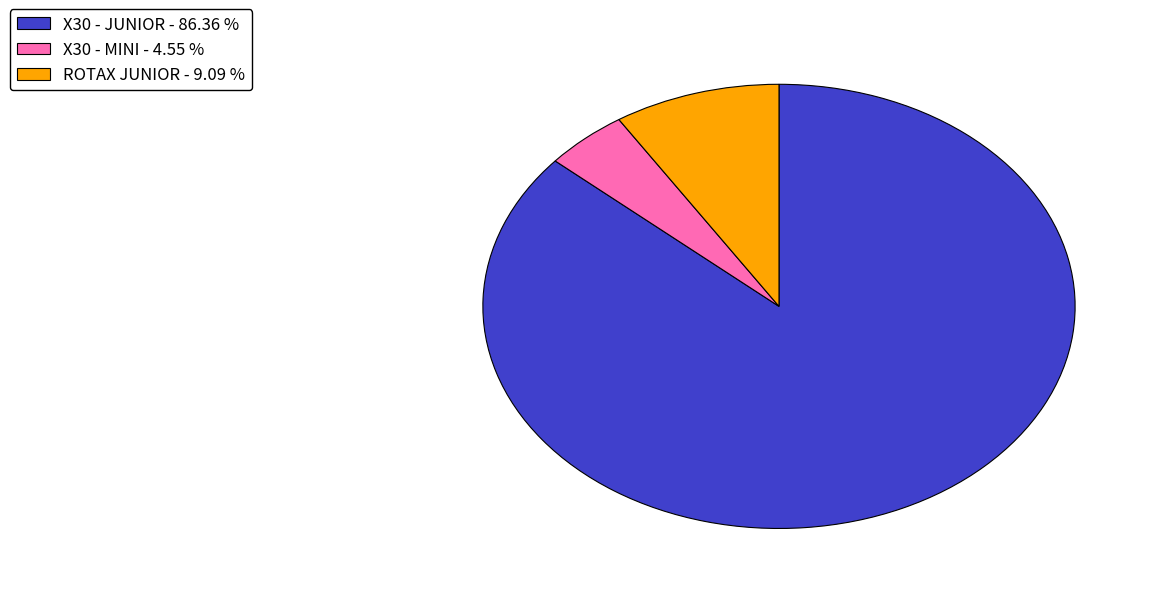

Combined, do ROTAX JUNIOR - 9.09 % and X30 - JUNIOR - 86.36 % account for over 50%?

Yes